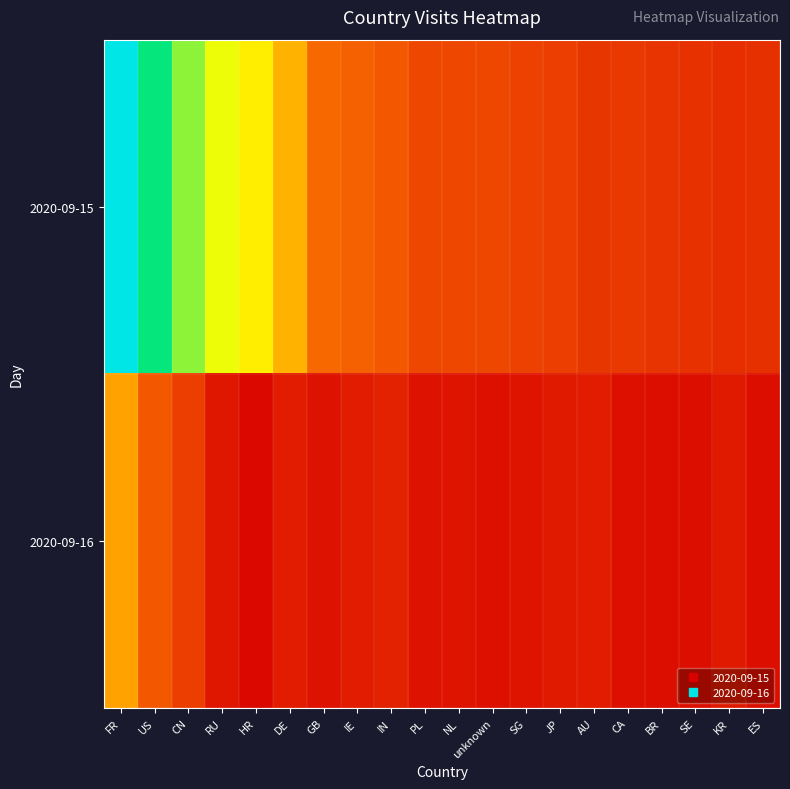

Count the number of data series in this chart.

2